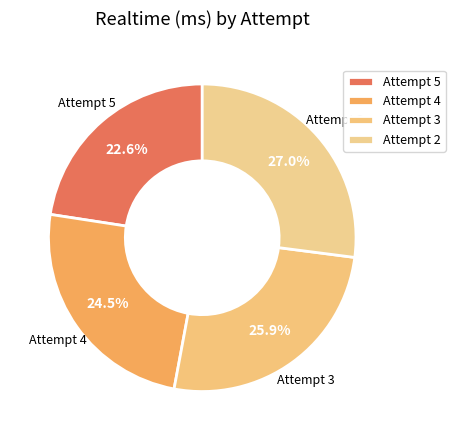

The Attempt 3 slice represents 26% of the pie. True or false?

True